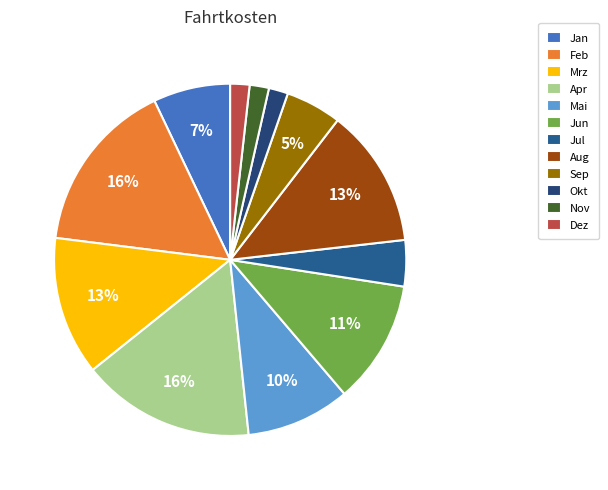

Count the number of slices in the pie.

12